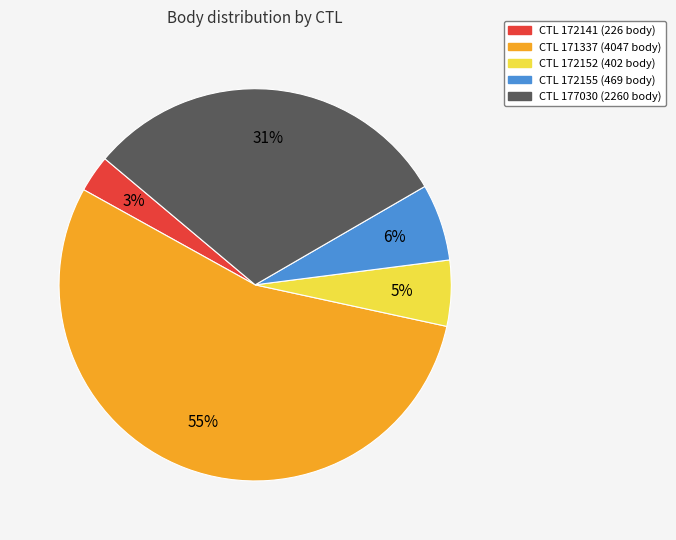

Is there a majority slice in this chart?

Yes